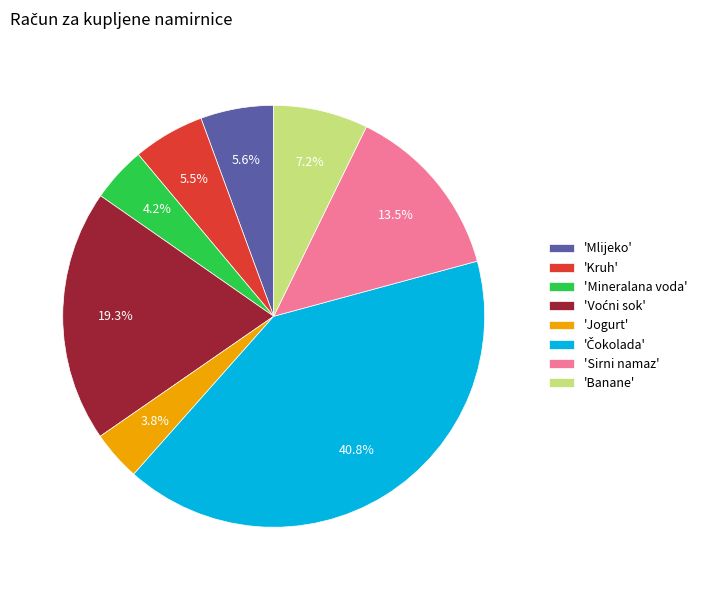

Which has a higher value, 'Mlijeko' or 'Sirni namaz'?

'Sirni namaz'